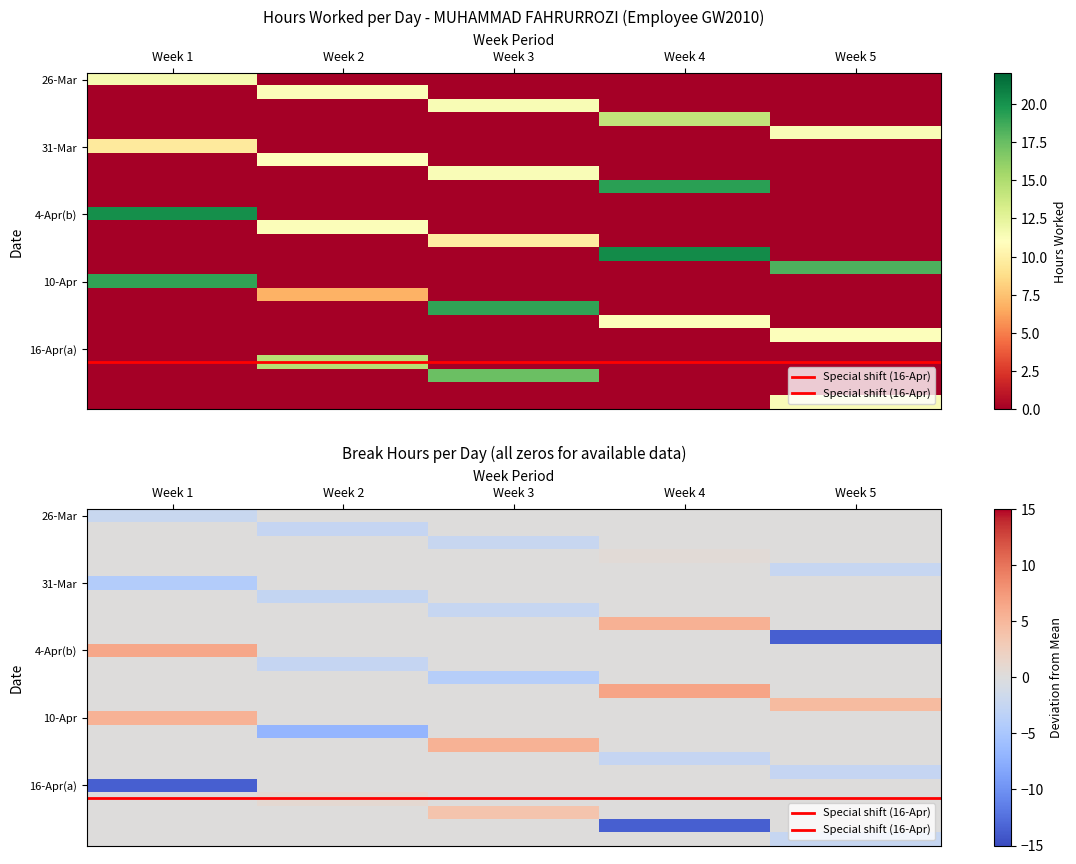

True or false: 15 has a value of 3.9 at 0.

False